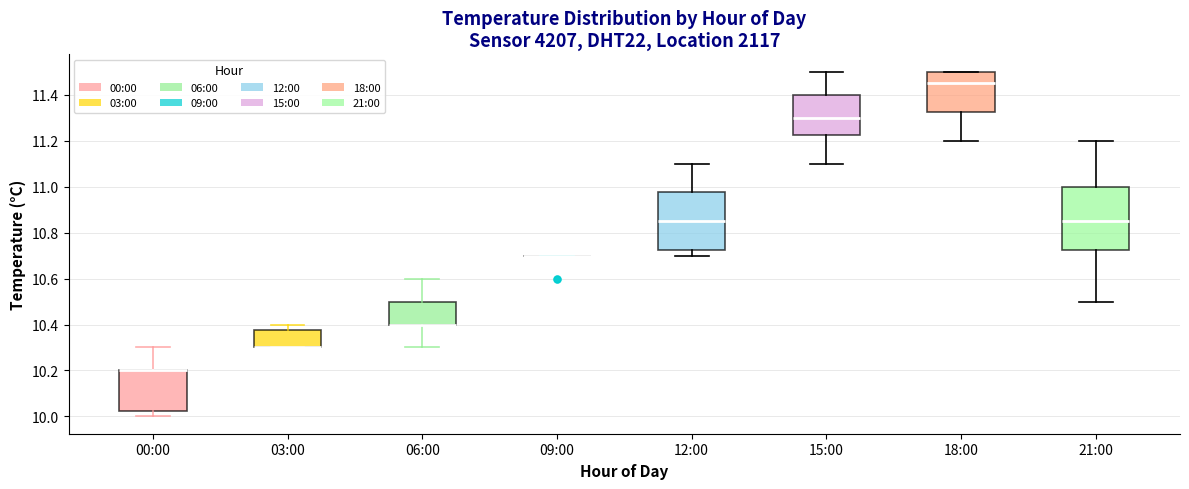

Reading left to right, read every box against the y-axis: the position of its median line, the range the box covers, and the ends of its whiskers. The values are not printed on the chart, so give them approximately, as read against the axis.

00:00: median 10.20 (drawn on the box's upper edge), box 10.02 to 10.20, whiskers 10.00 to 10.30
03:00: median 10.30 (drawn on the box's lower edge), box 10.30 to 10.38, whiskers 10.30 to 10.40
06:00: median 10.40 (drawn on the box's lower edge), box 10.40 to 10.50, whiskers 10.30 to 10.60
09:00: box collapsed to a line at 10.70, whiskers 10.70 to 10.70
12:00: median 10.86, box 10.72 to 10.98, whiskers 10.70 to 11.10
15:00: median 11.30, box 11.22 to 11.40, whiskers 11.10 to 11.50
18:00: median 11.46, box 11.32 to 11.50, whiskers 11.20 to 11.50
21:00: median 10.86, box 10.72 to 11.00, whiskers 10.50 to 11.20